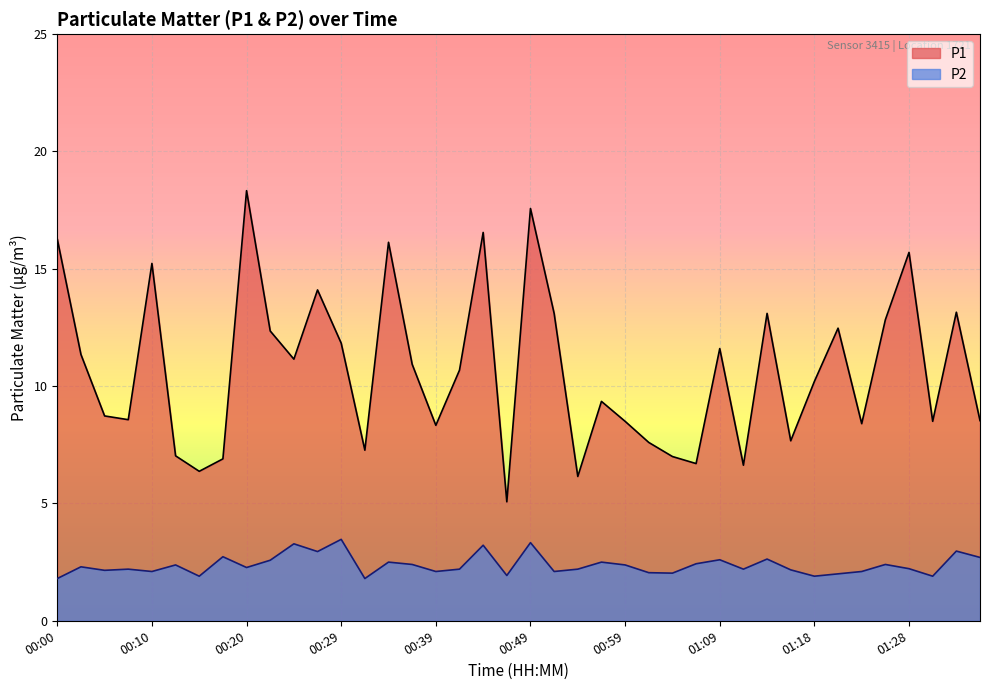

Between 00:32 and 00:47, which series saw the biggest shift?

P1